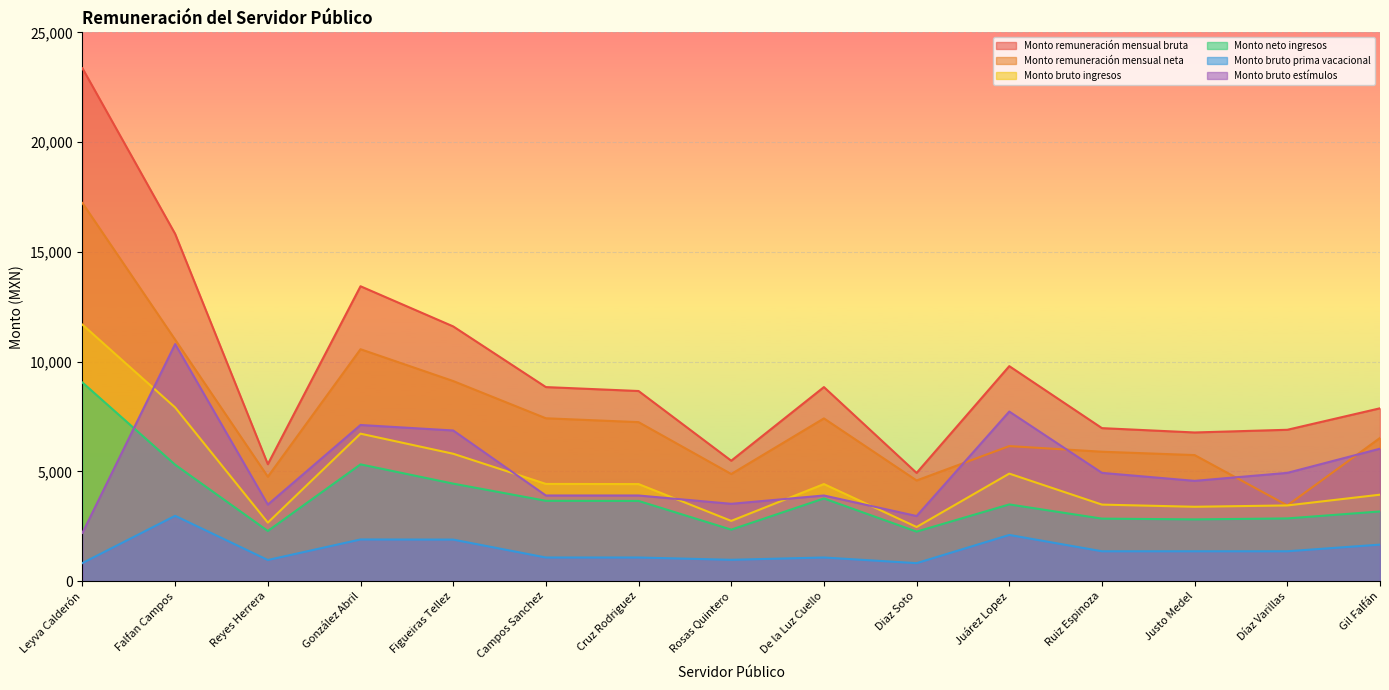

True or false: Monto remuneración mensual neta and Monto neto ingresos cross at least once.

False